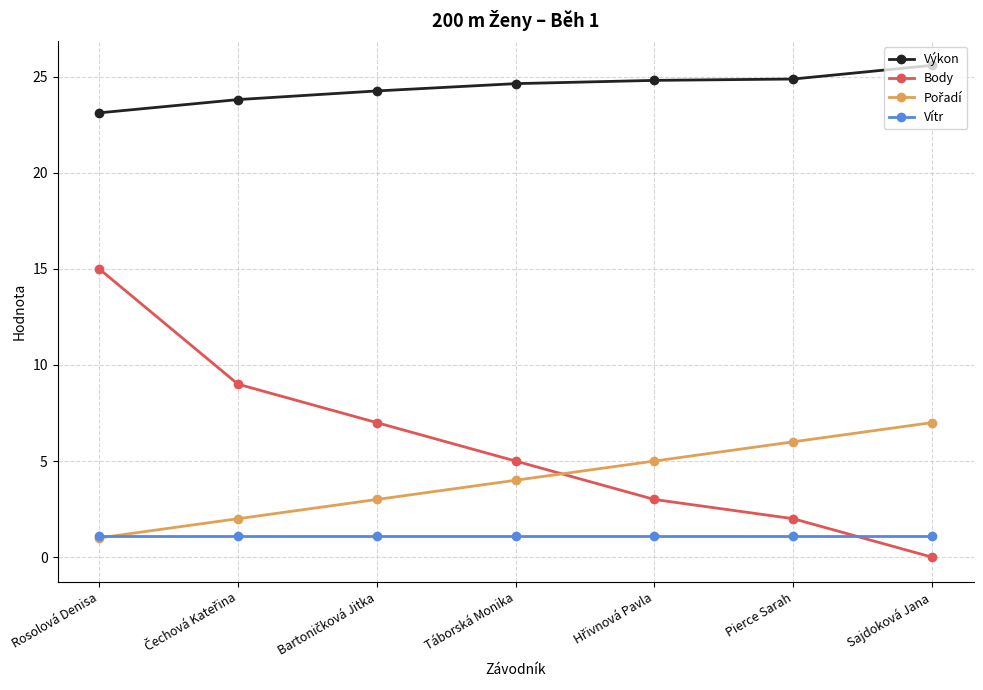

True or false: Body has more than 2 points higher than both neighbors.

False